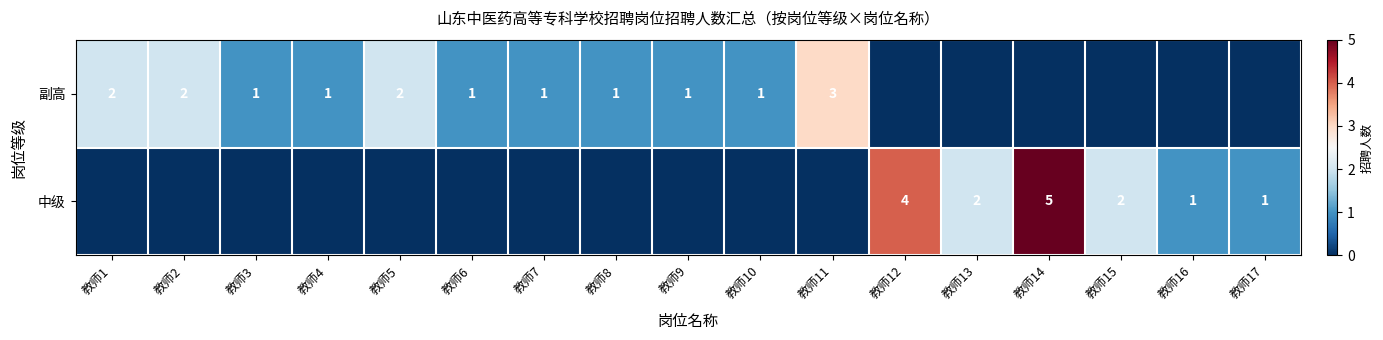

Is the value of 中级 at 教师14 greater than the value of 副高 at 教师7?

Yes